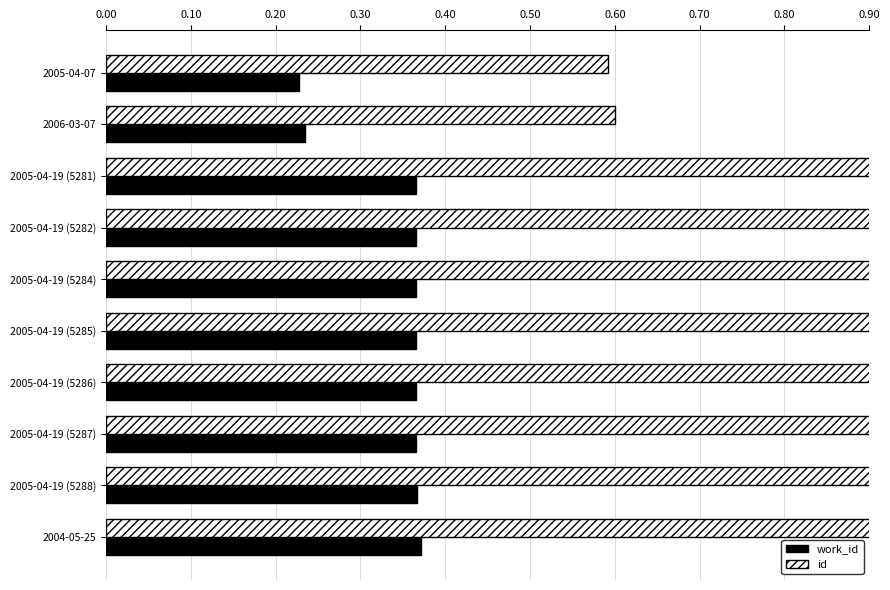

Read the id value at 2005-04-19 (5288).

1.0